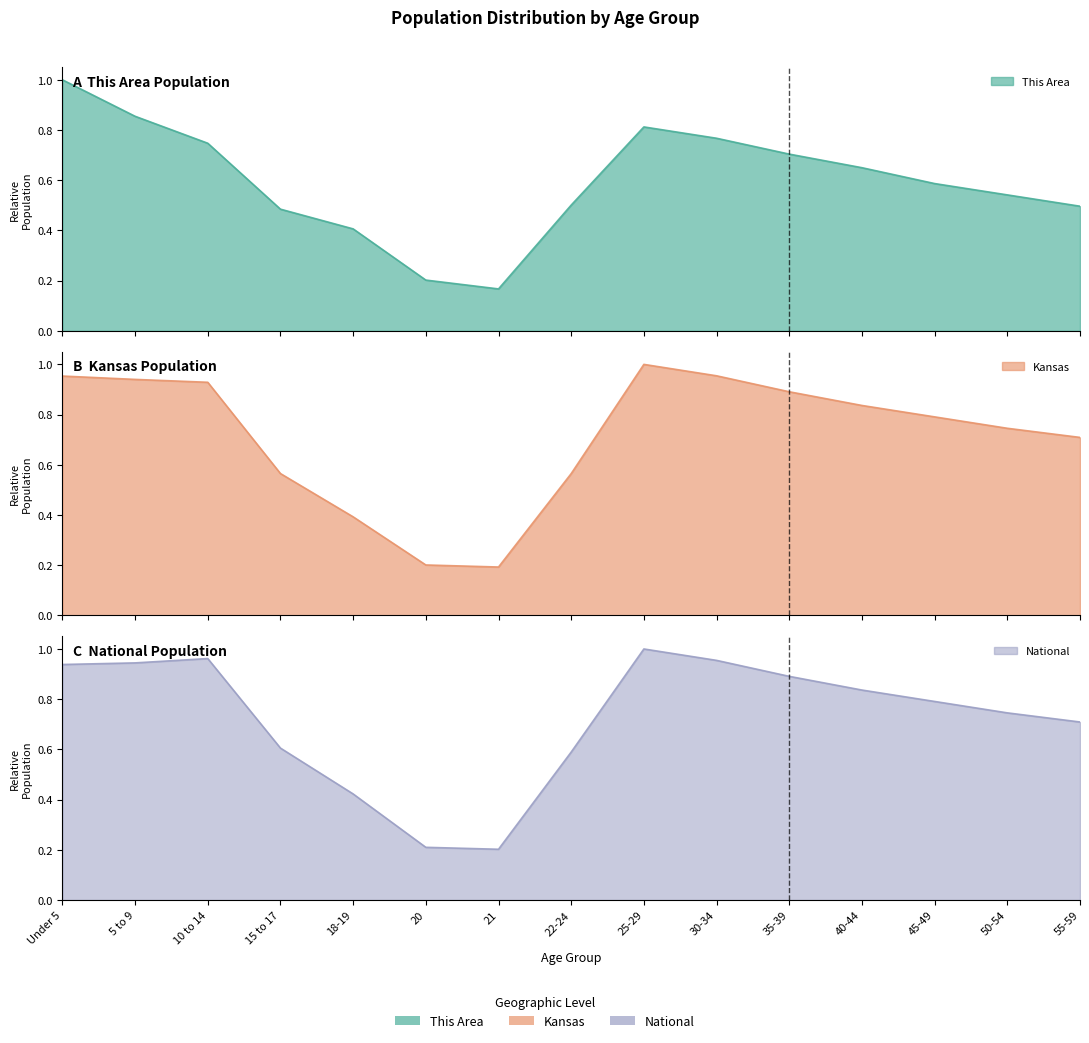

List the labels in order of Kansas value, largest first.

25-29, 30-34, Under 5, 5 to 9, 10 to 14, 35-39, 40-44, 45-49, 50-54, 55-59, 15 to 17, 22-24, 18-19, 20, 21